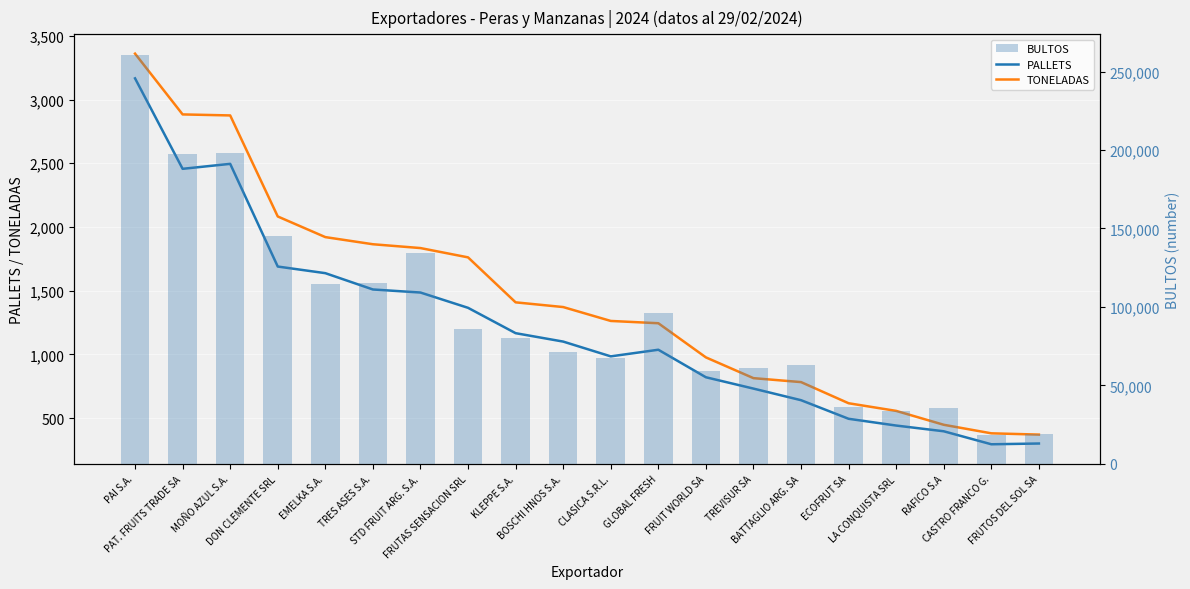

How many series are shown in this chart?

3